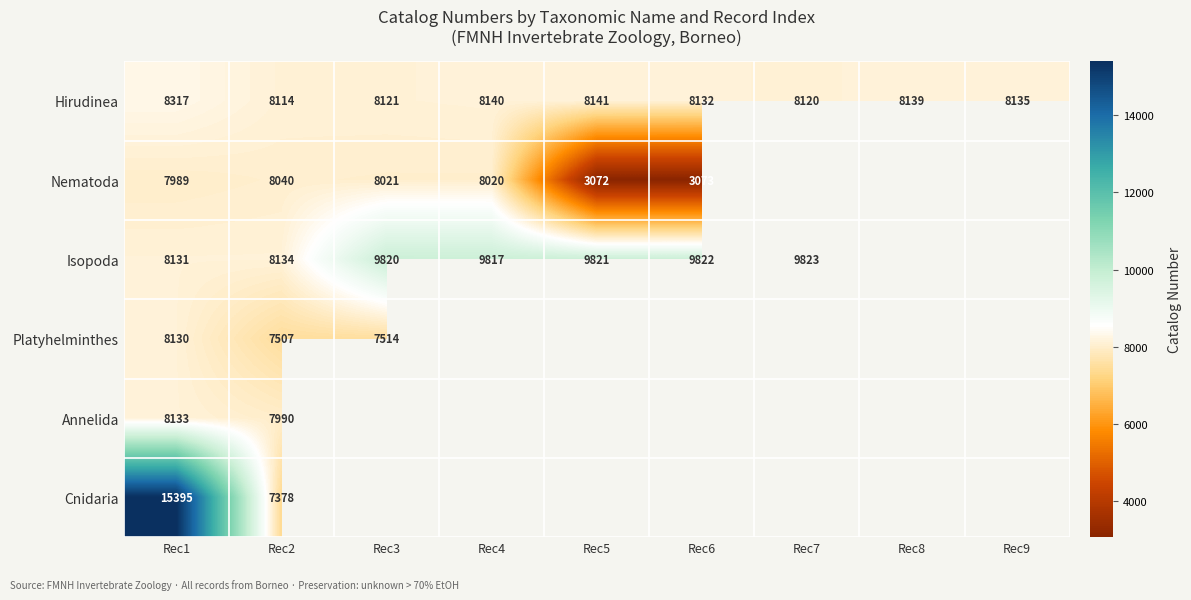

The Isopoda series shows 5890 at Rec5. True or false?

False